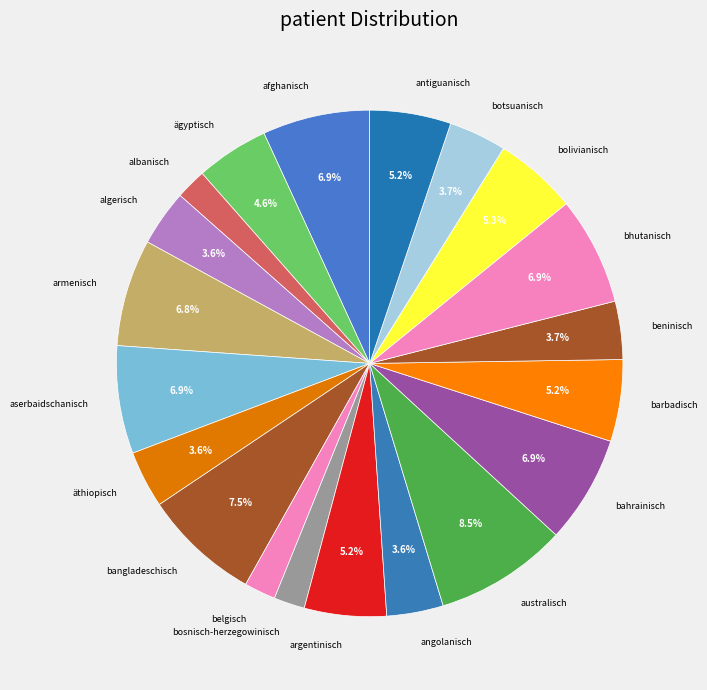

What percentage do barbadisch and argentinisch together represent?

10.4%